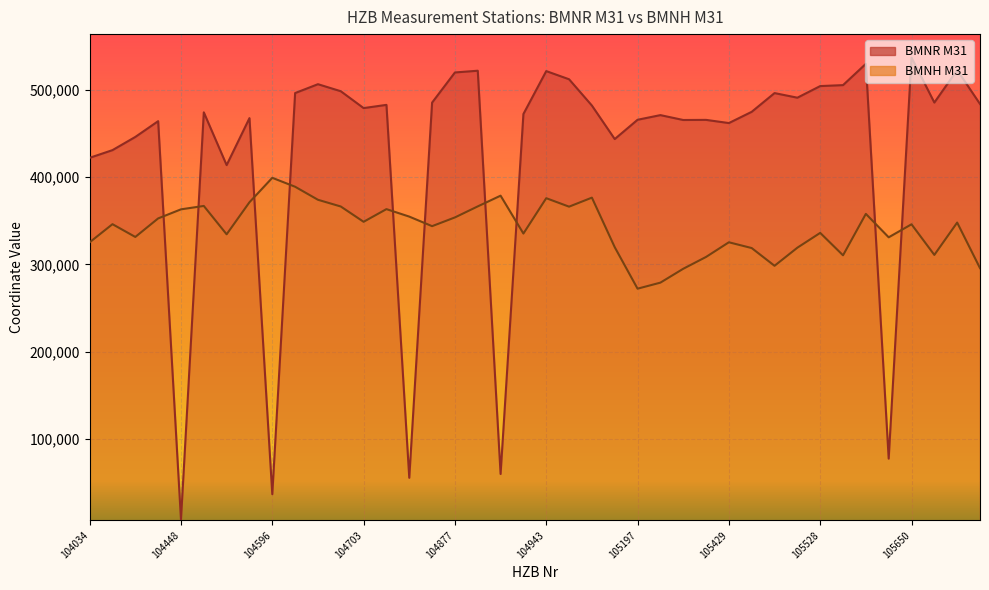

True or false: BMNH M31 and BMNR M31 intersect in this chart.

True